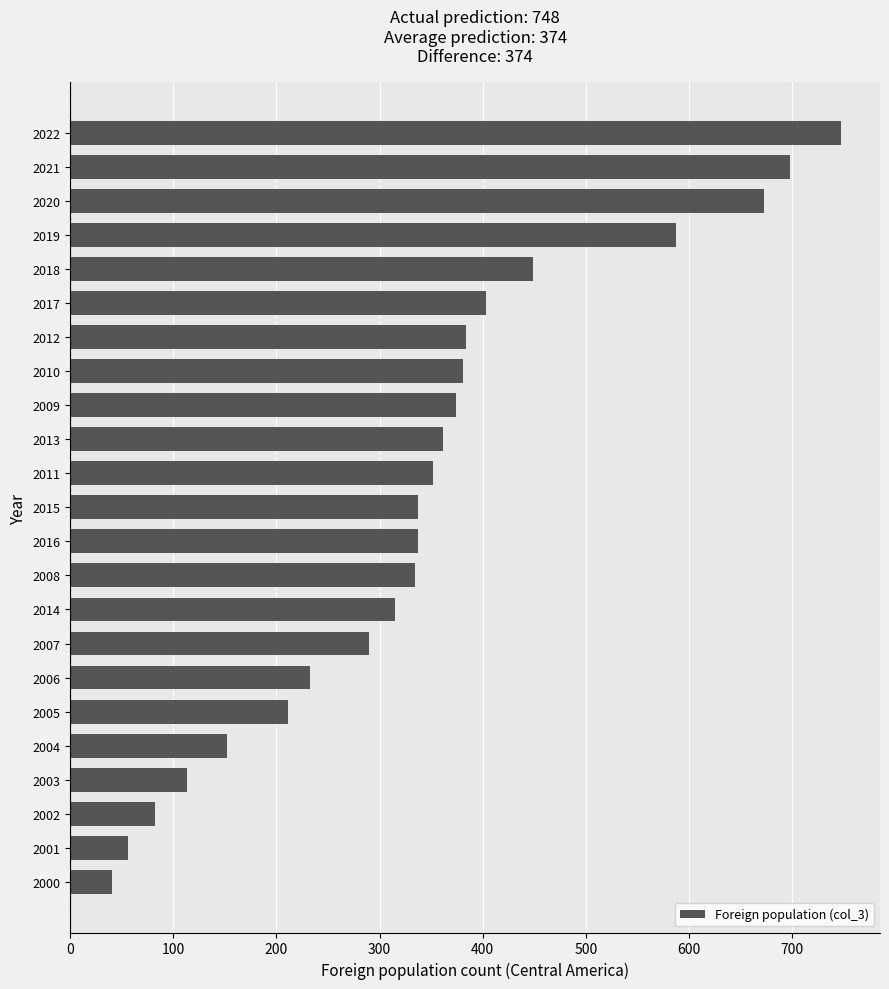

What is the average value?

344